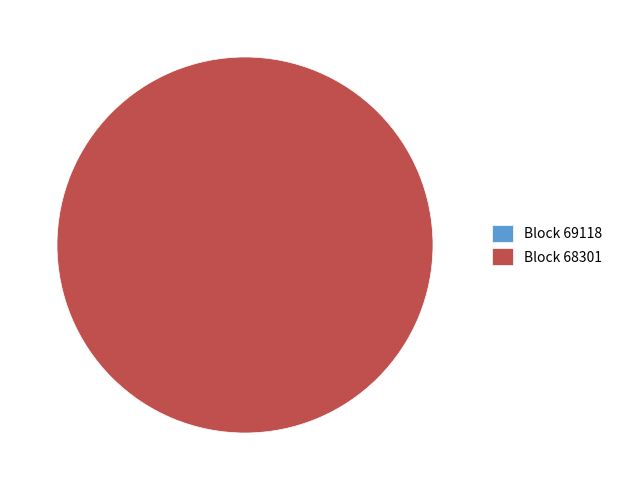

Do 69118 and 68301 together represent more than half of the pie?

Yes